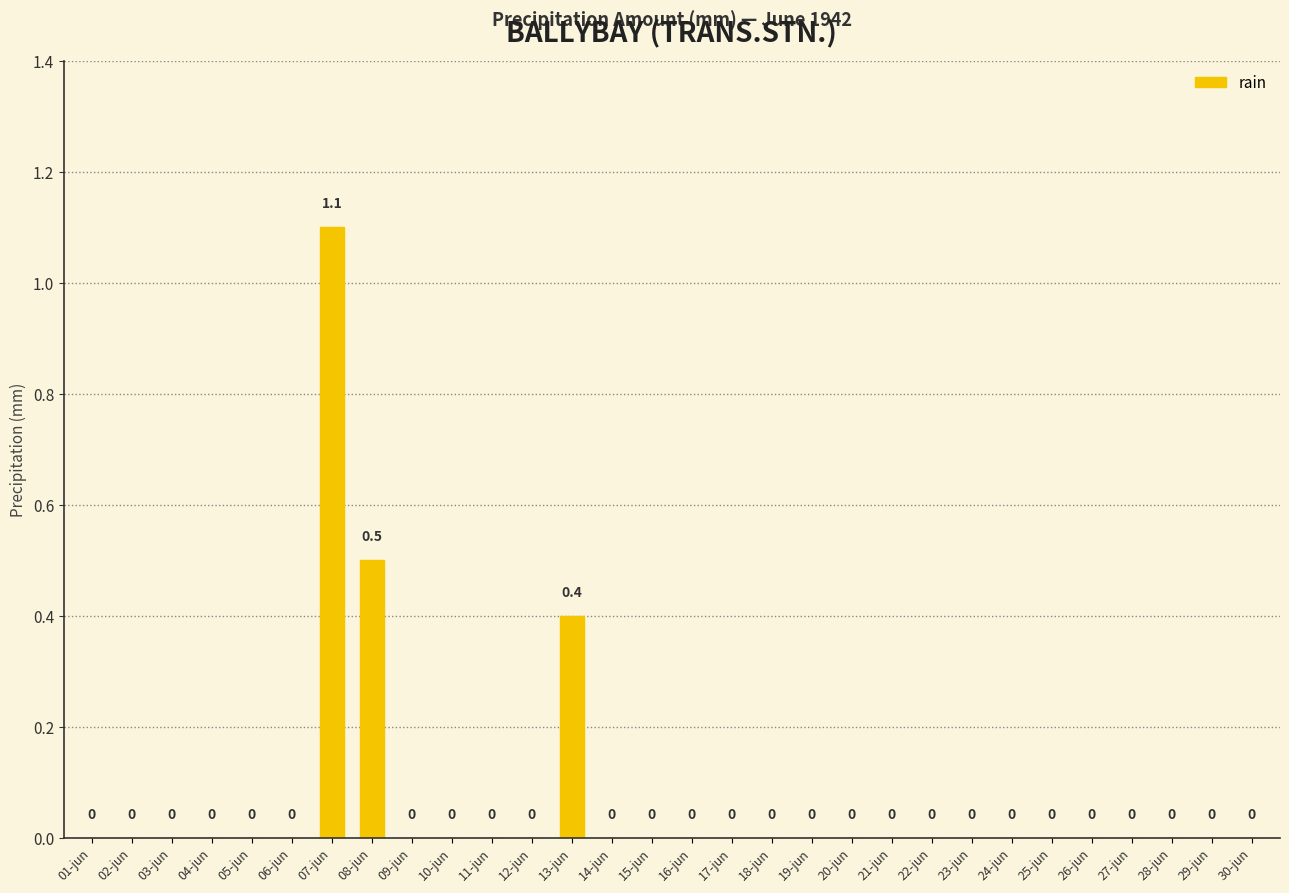

What is the greatest value displayed?

1.1